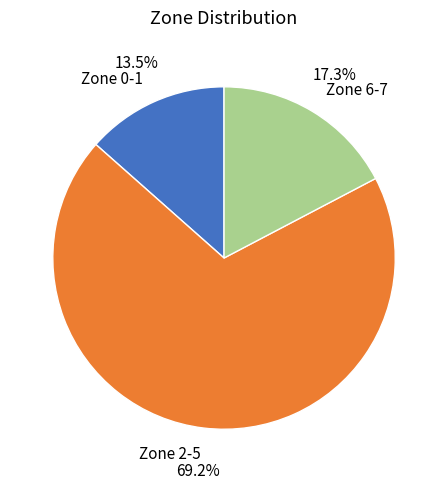

Does Zone 2-5 account for over 50% of the chart?

Yes